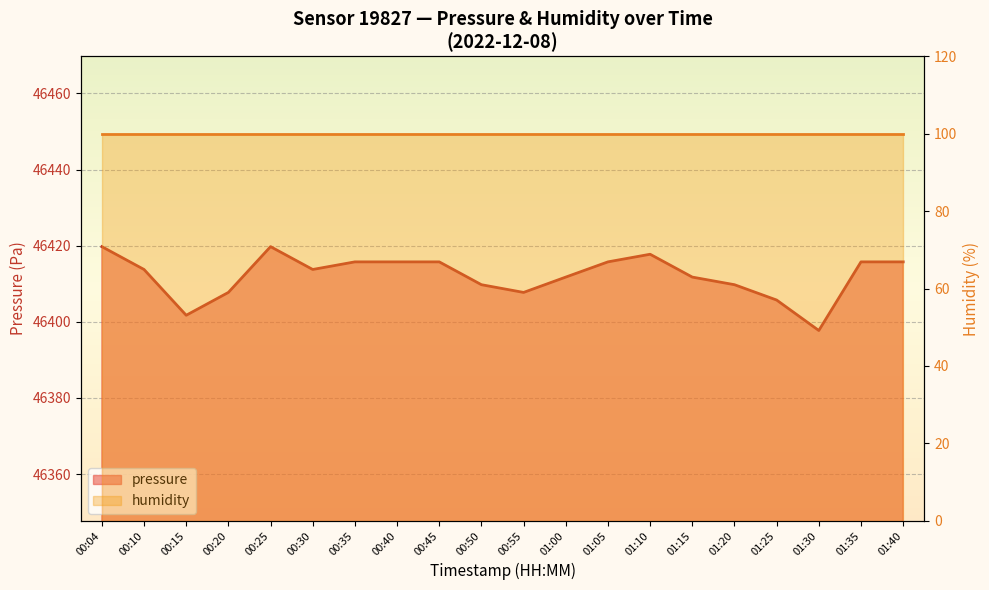

At which category does the chart reach its peak across all series?

00:04